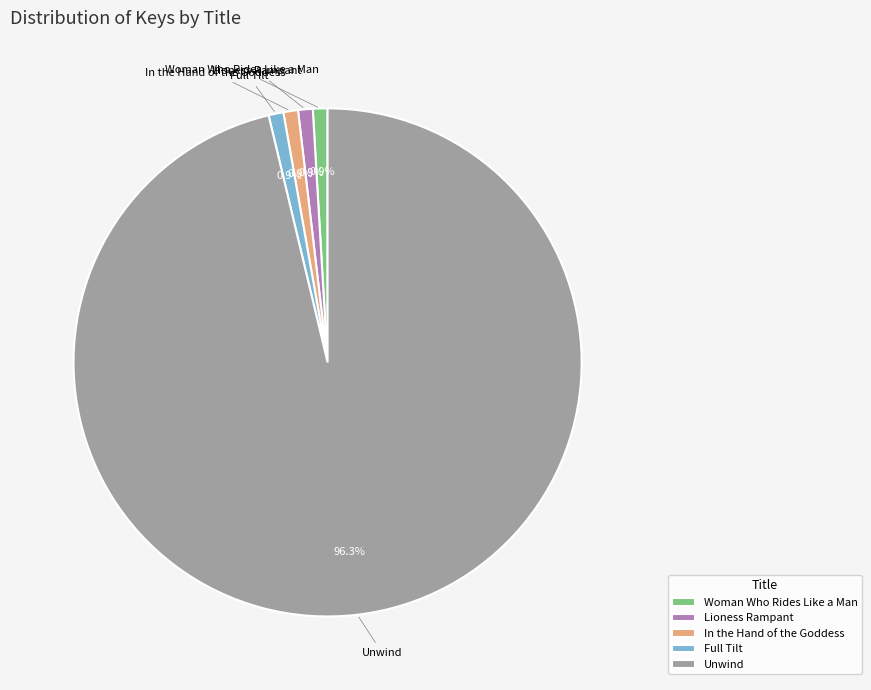

How much of the chart is everything except Full Tilt?

99.1%